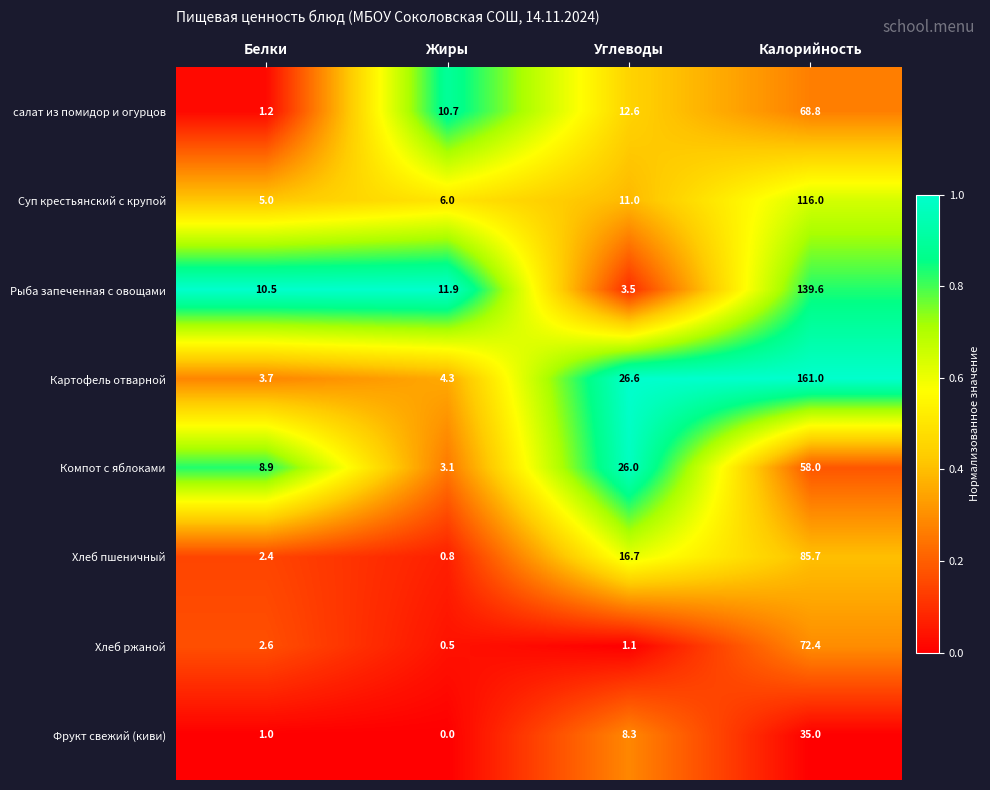

The value of салат из помидор и огурцов at Белки is 1.2. True or false?

True